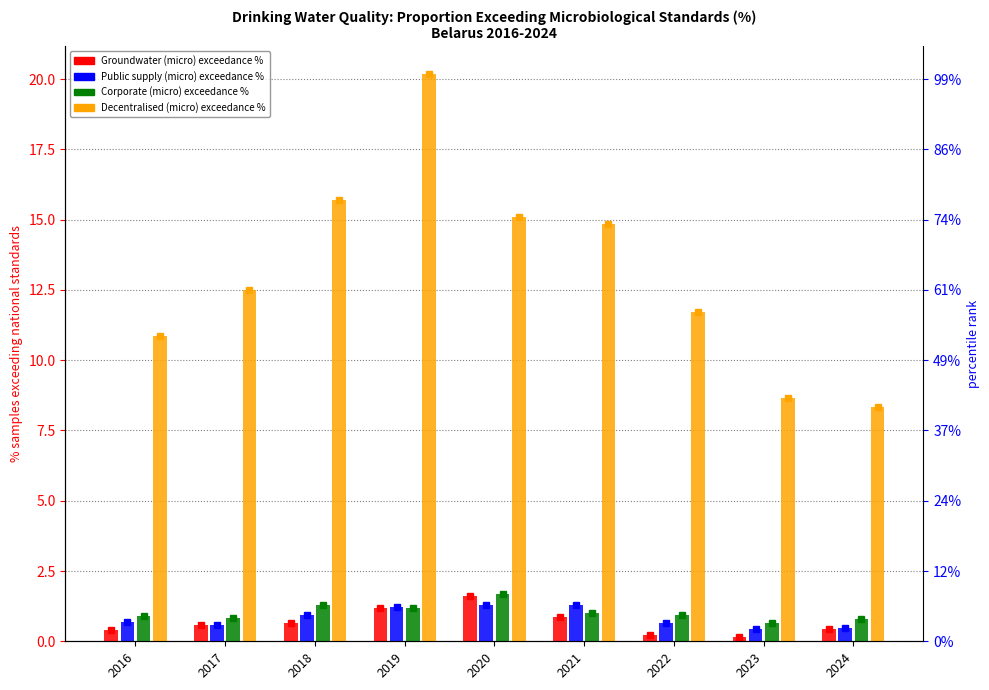

How many series are shown in this chart?

4